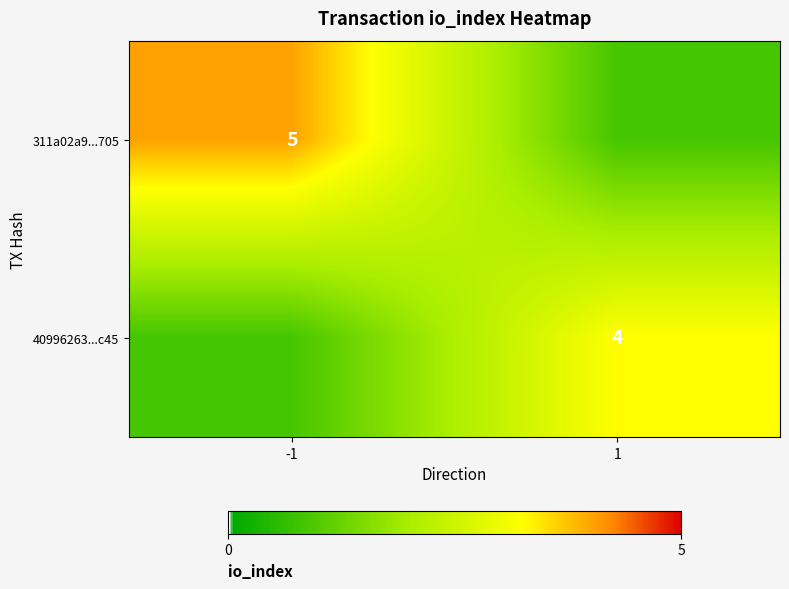

At which category is the sum across all series the highest?

-1